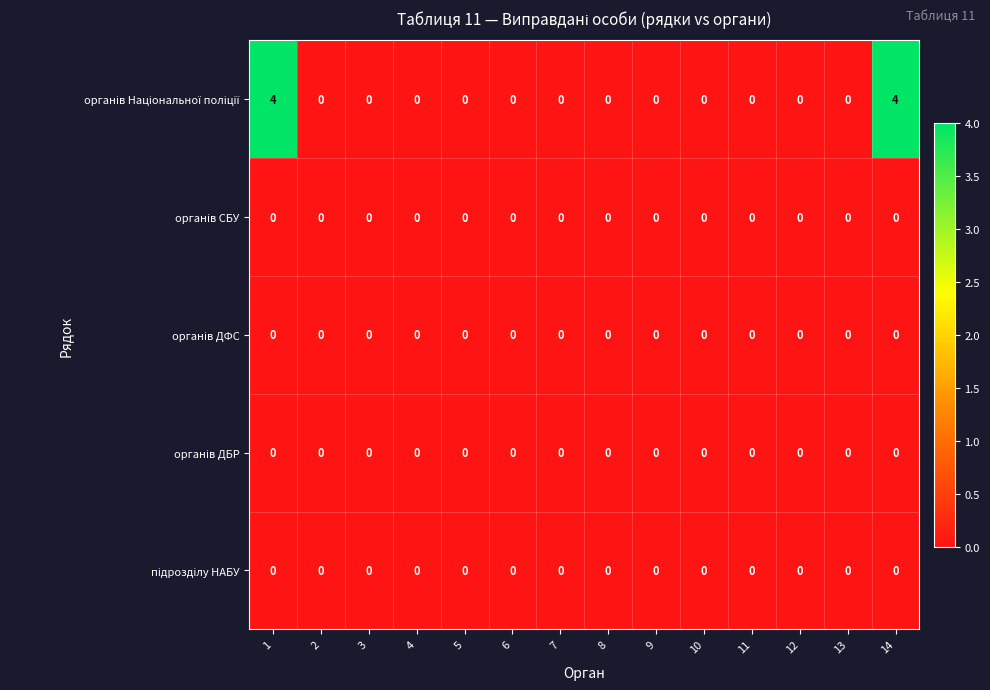

What is the maximum value shown in the chart?

4